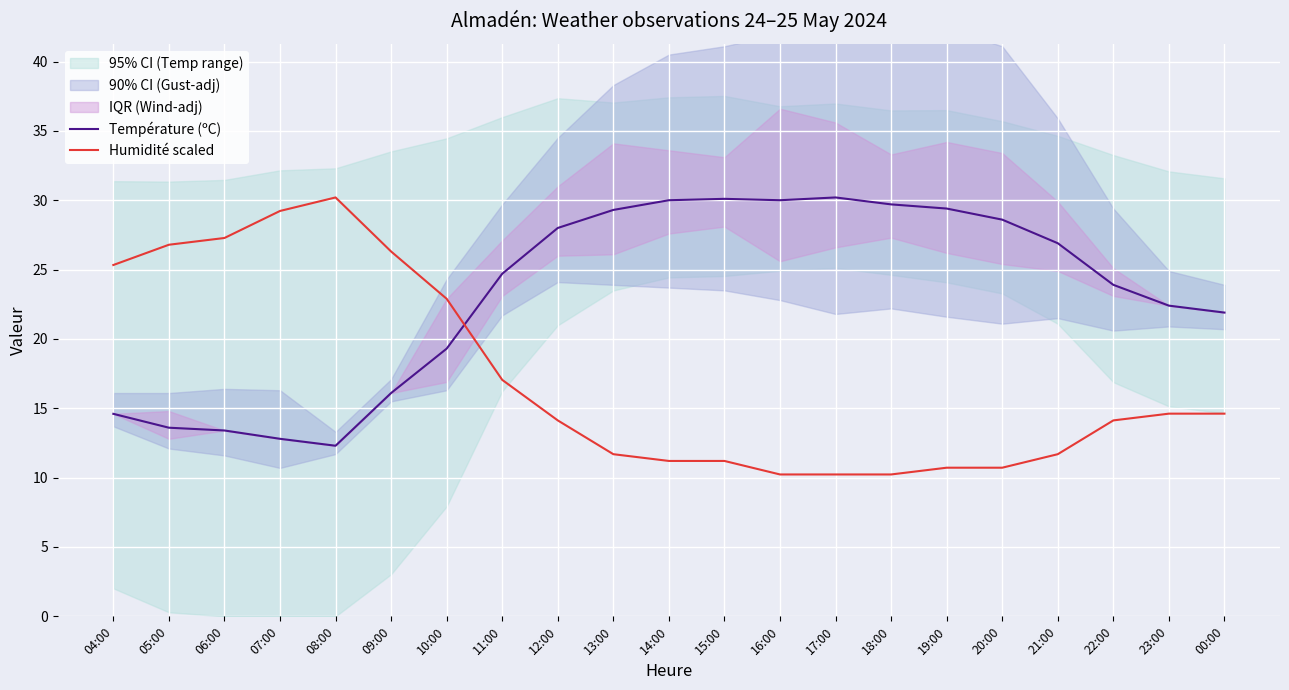

What is the average value of the Température (ºC) series?

23.2